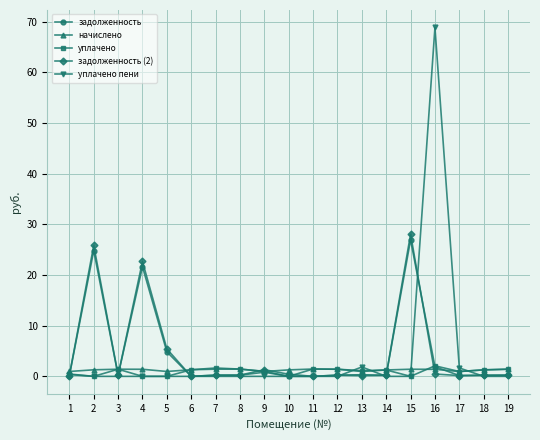

At how many categories does at least one series exceed 22?

4